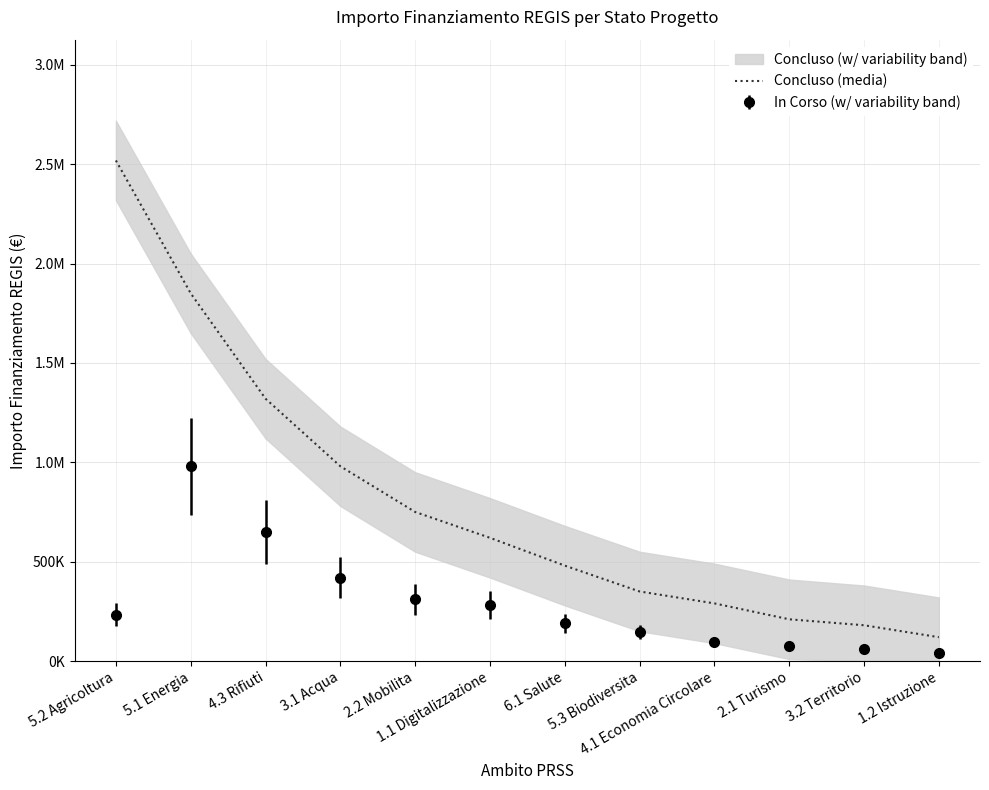

What is the average value?

805705.8